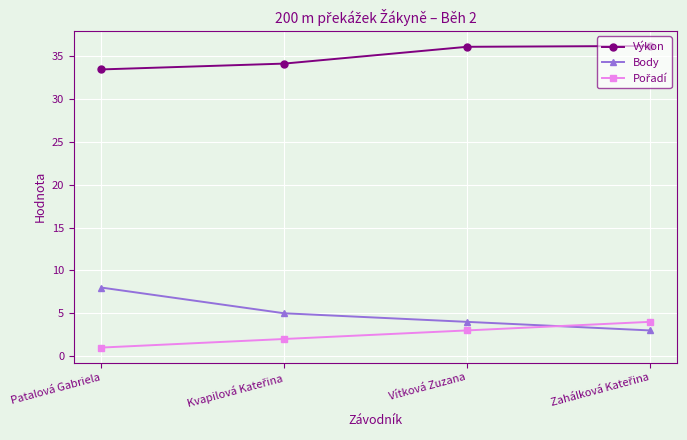

The Výkon series shows 33.5 at Patalová Gabriela. True or false?

True